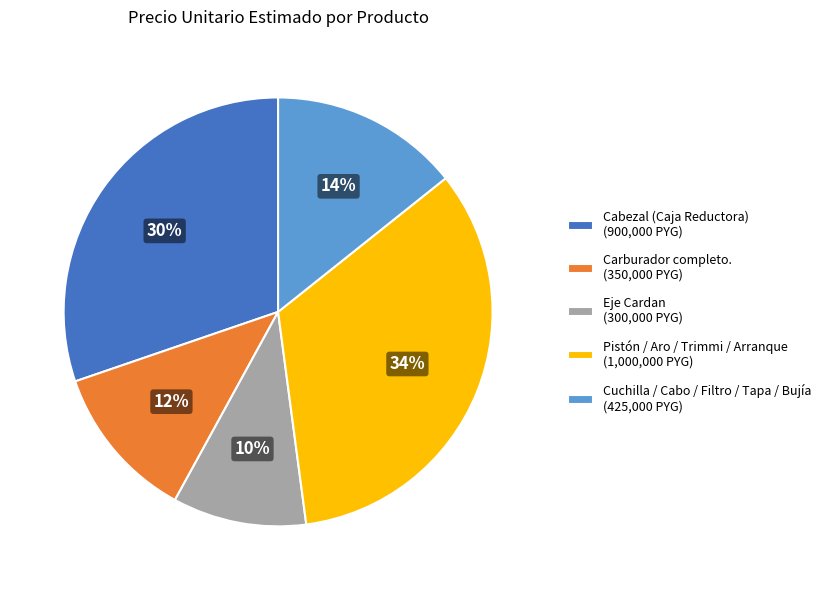

Approximately how many times larger is the value at Cabezal (Caja Reductora) (900,000 PYG) compared to Pistón / Aro / Trimmi / Arranque (1,000,000 PYG)?

0.9